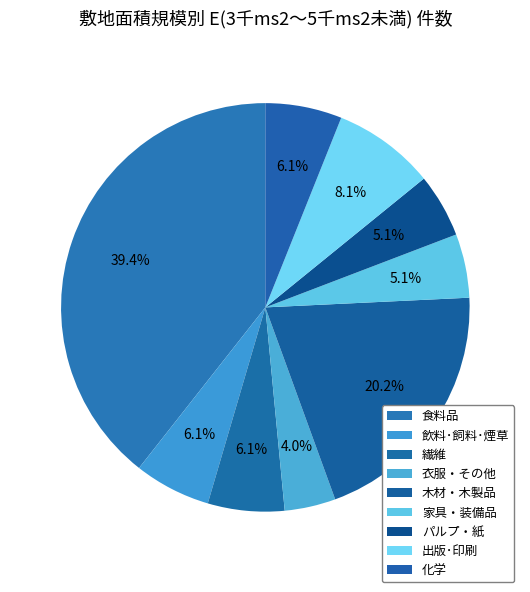

To the nearest percent, what is the average slice percentage?

11%